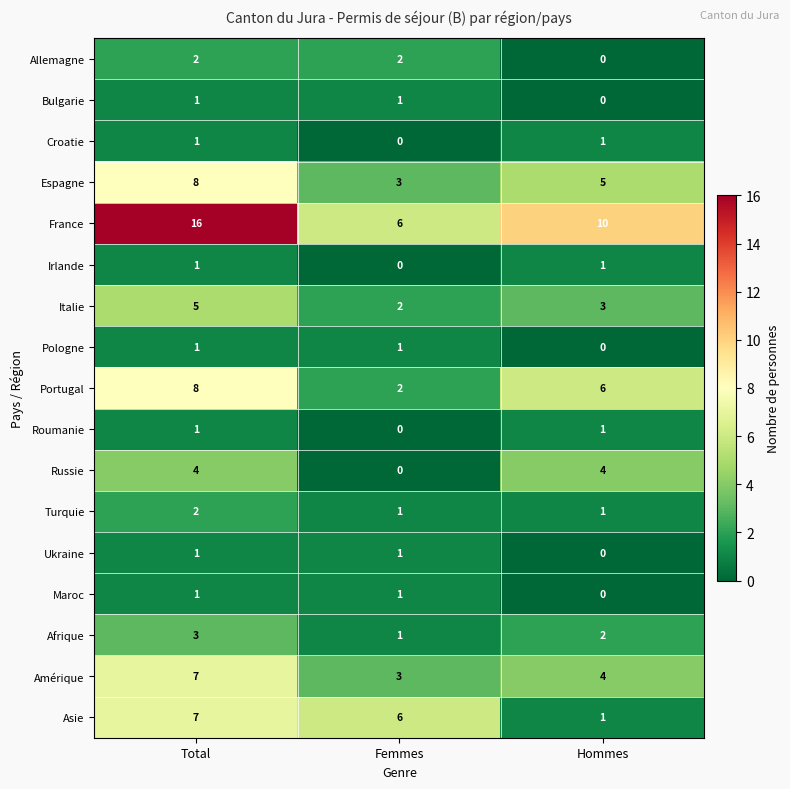

At which category is the sum across all series the highest?

Total